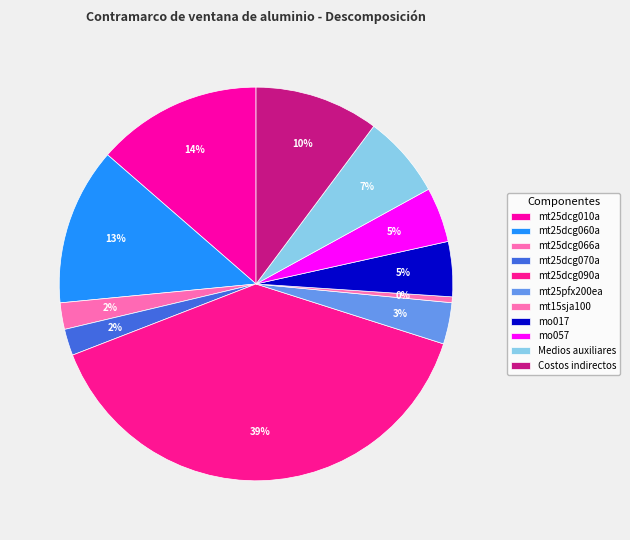

Rank the categories by value from lowest to highest.

mt15sja100, mt25dcg066a, mt25dcg070a, mt25pfx200ea, mo017, mo057, Medios auxiliares, Costos indirectos, mt25dcg060a, mt25dcg010a, mt25dcg090a